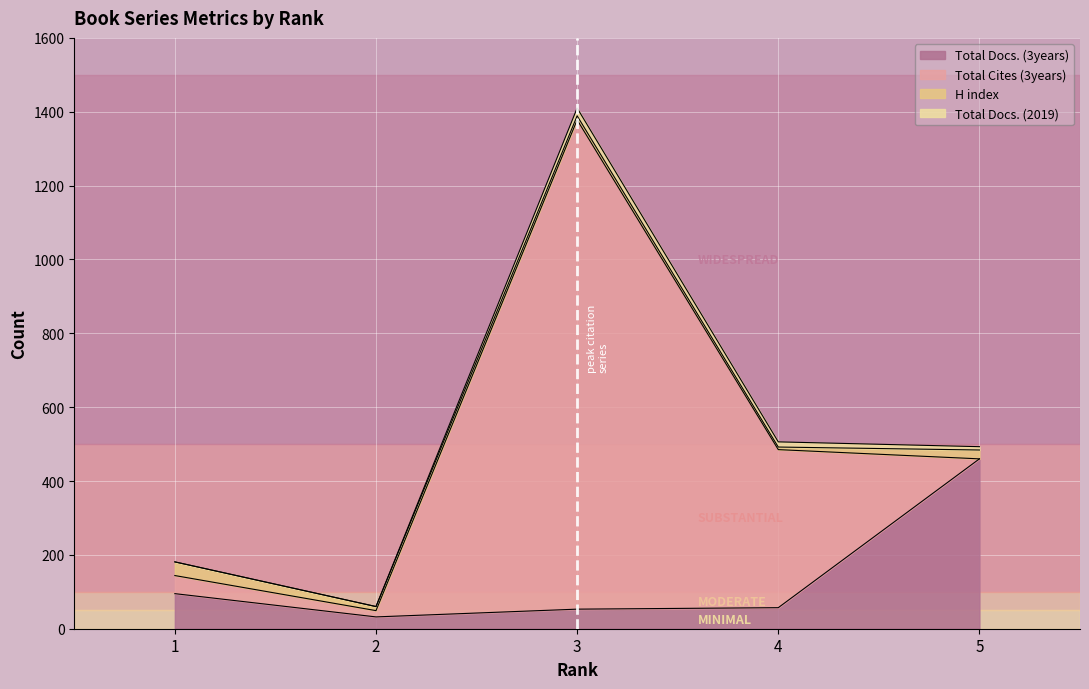

Is it true that H index equals 11 at 3?

True